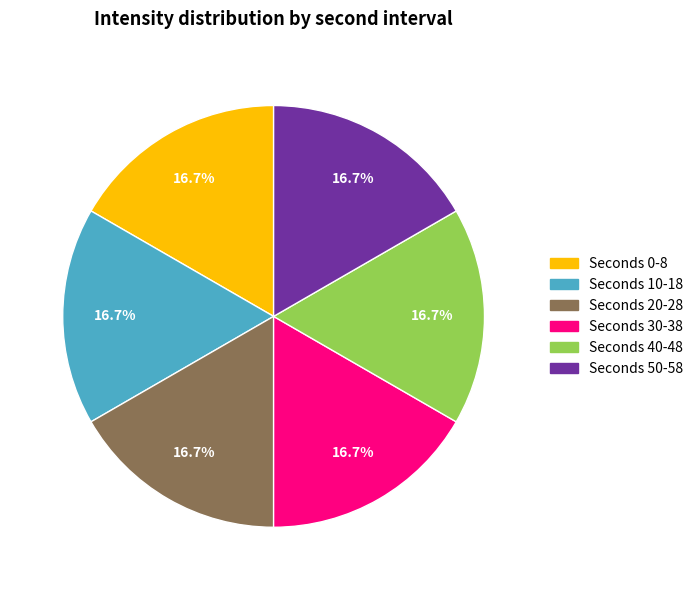

Is there any slice that represents more than half of the pie?

No